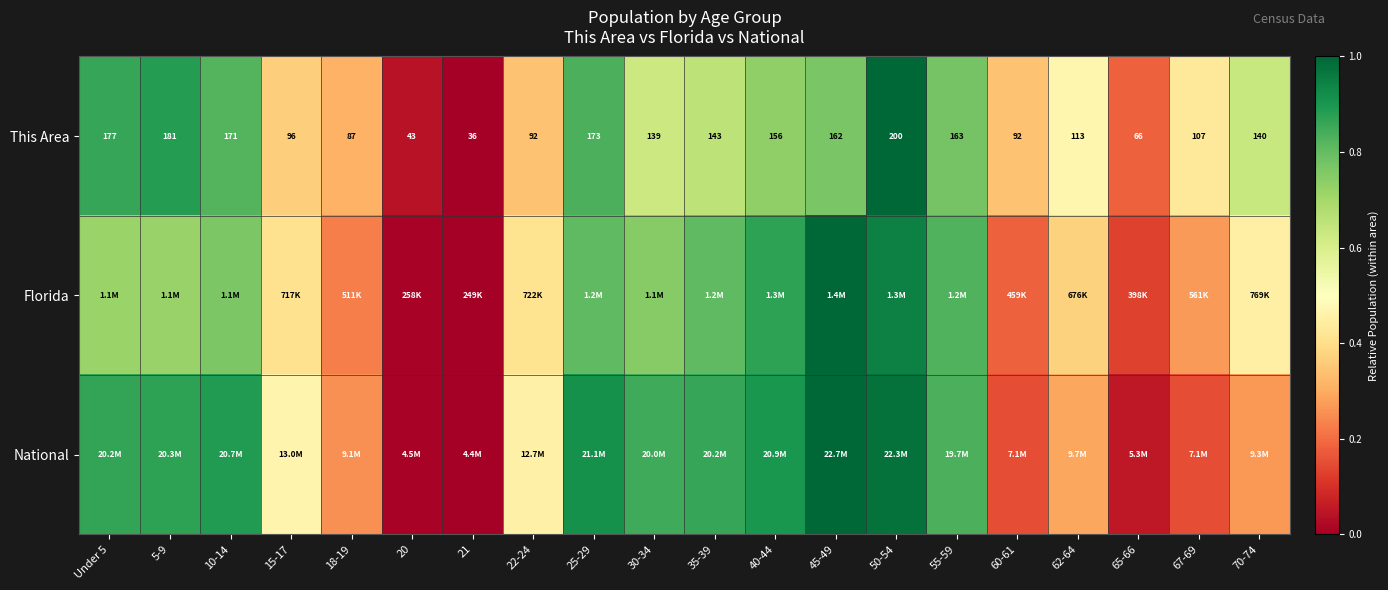

Which series changed the most between 5-9 and 50-54?

Florida